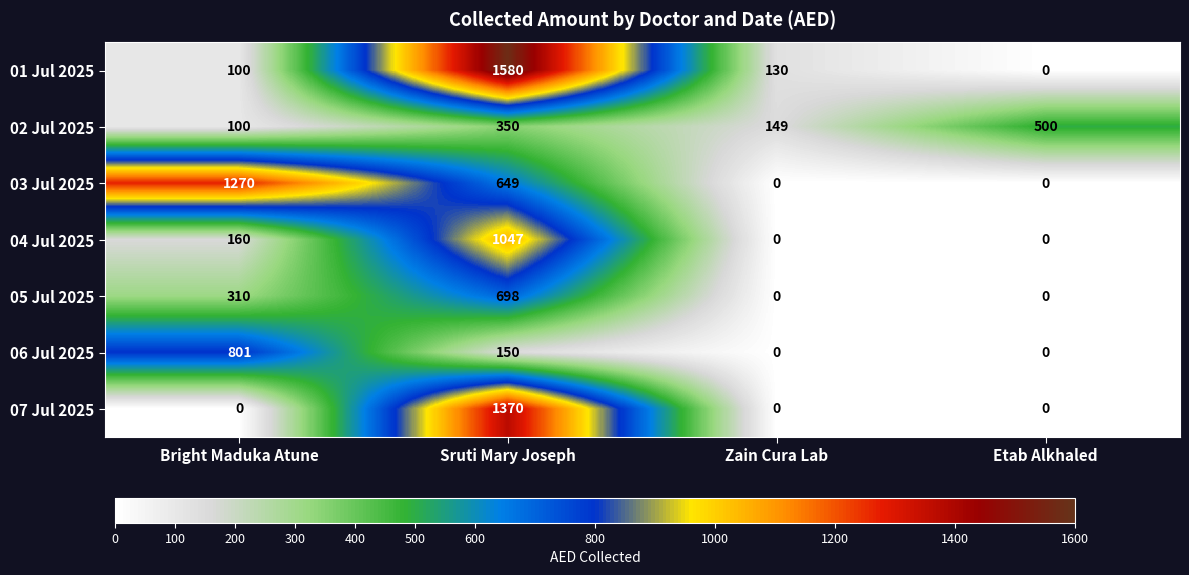

Reading left to right, transcribe all the data shown in this chart.

01 Jul 2025: 100	1580	130	0
02 Jul 2025: 100	350	149	500
03 Jul 2025: 1270	649	0	0
04 Jul 2025: 160	1047	0	0
05 Jul 2025: 310	698	0	0
06 Jul 2025: 801	150	0	0
07 Jul 2025: 0	1370	0	0